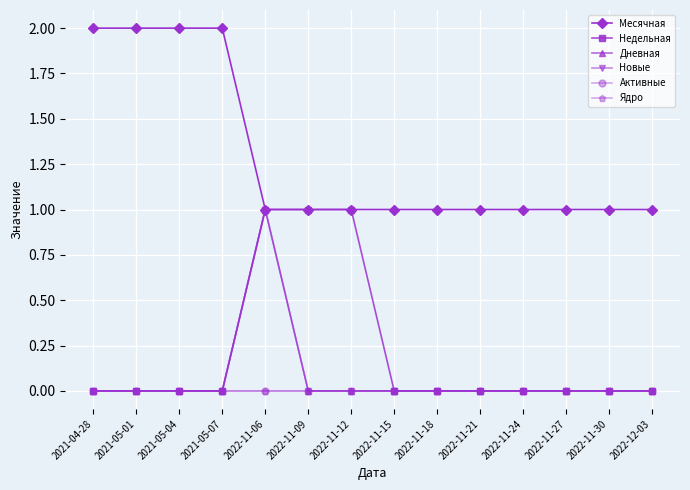

Is this an area chart (filled region under the line)?

No